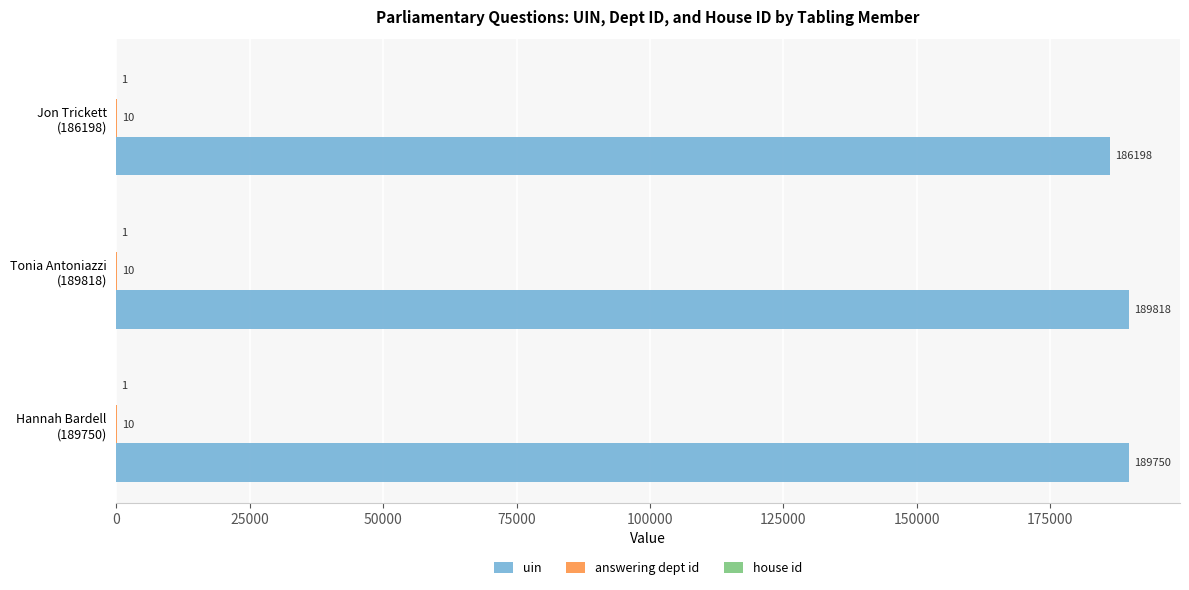

What is the maximum value for uin?

189818